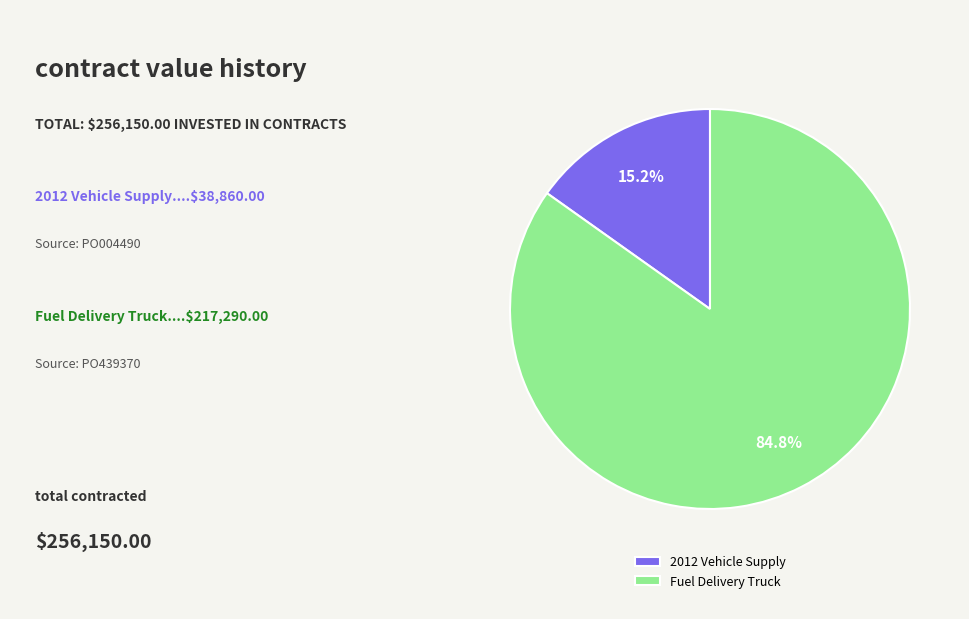

Rank the categories by value from lowest to highest.

2012 Vehicle Supply, Fuel Delivery Truck